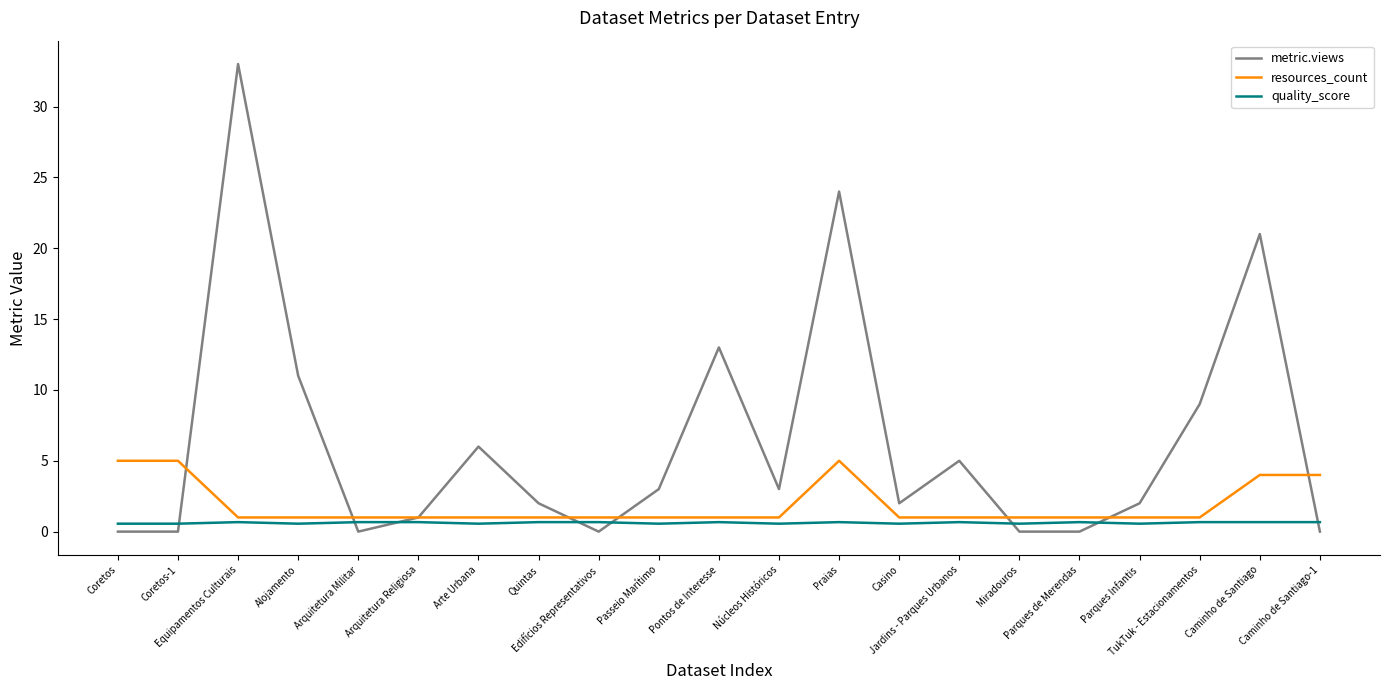

True or false: quality_score has more than 0 interior local peaks.

True